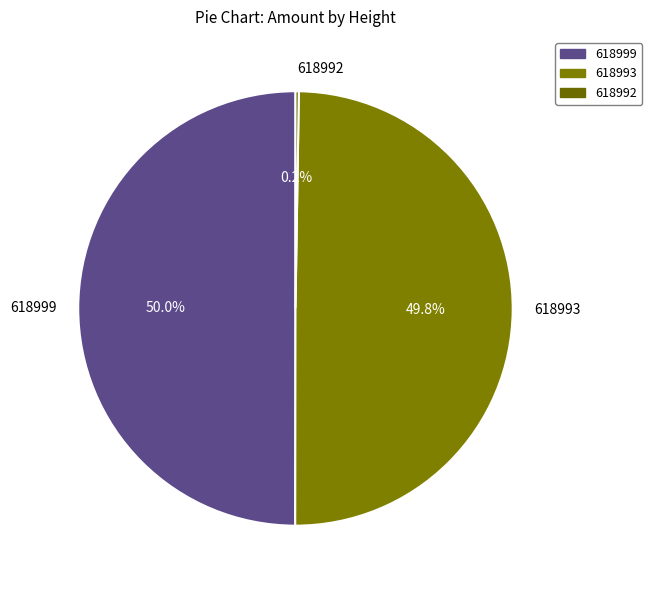

Combined, what portion of the pie is 618999 and 618993?

99.8%